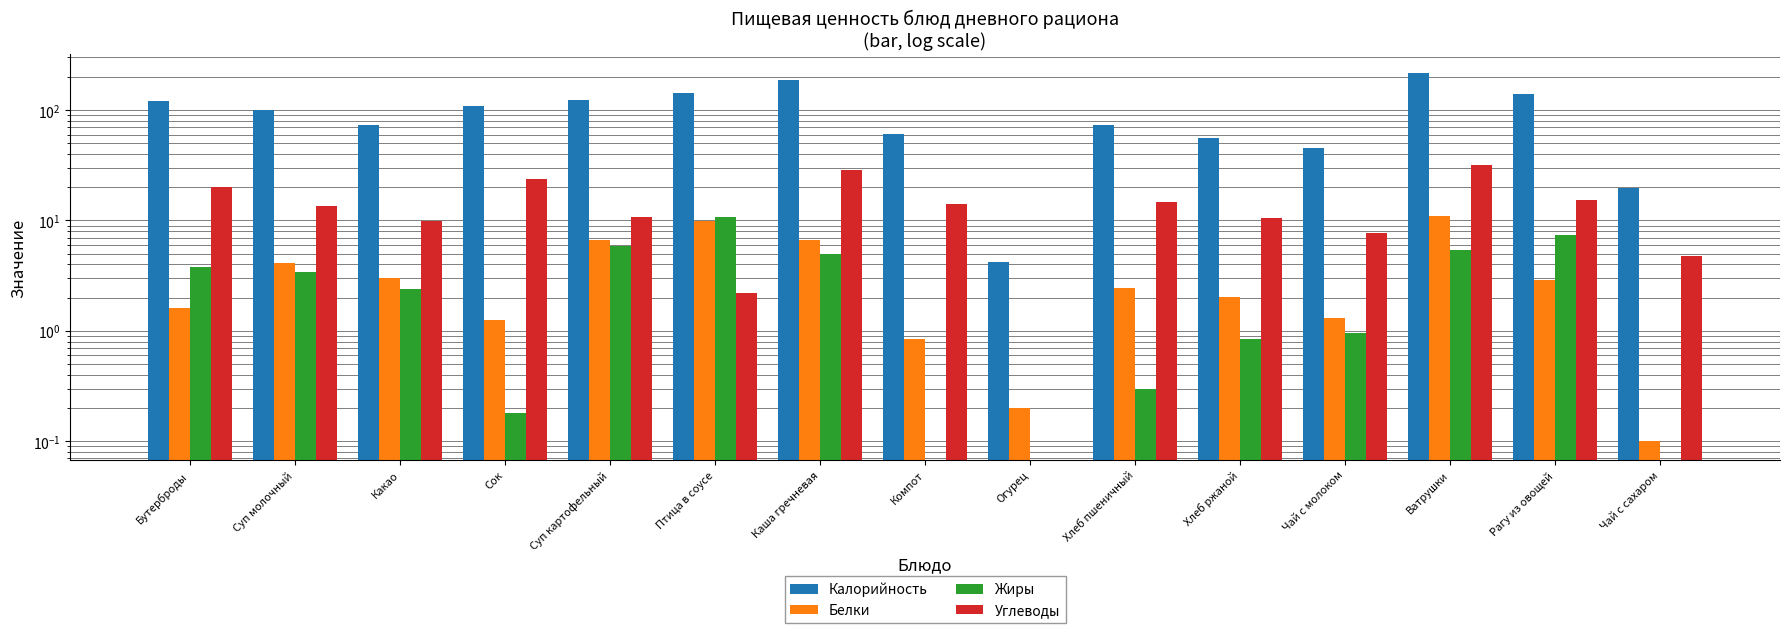

What value does the Калорийность series have at Огурец?

4.2